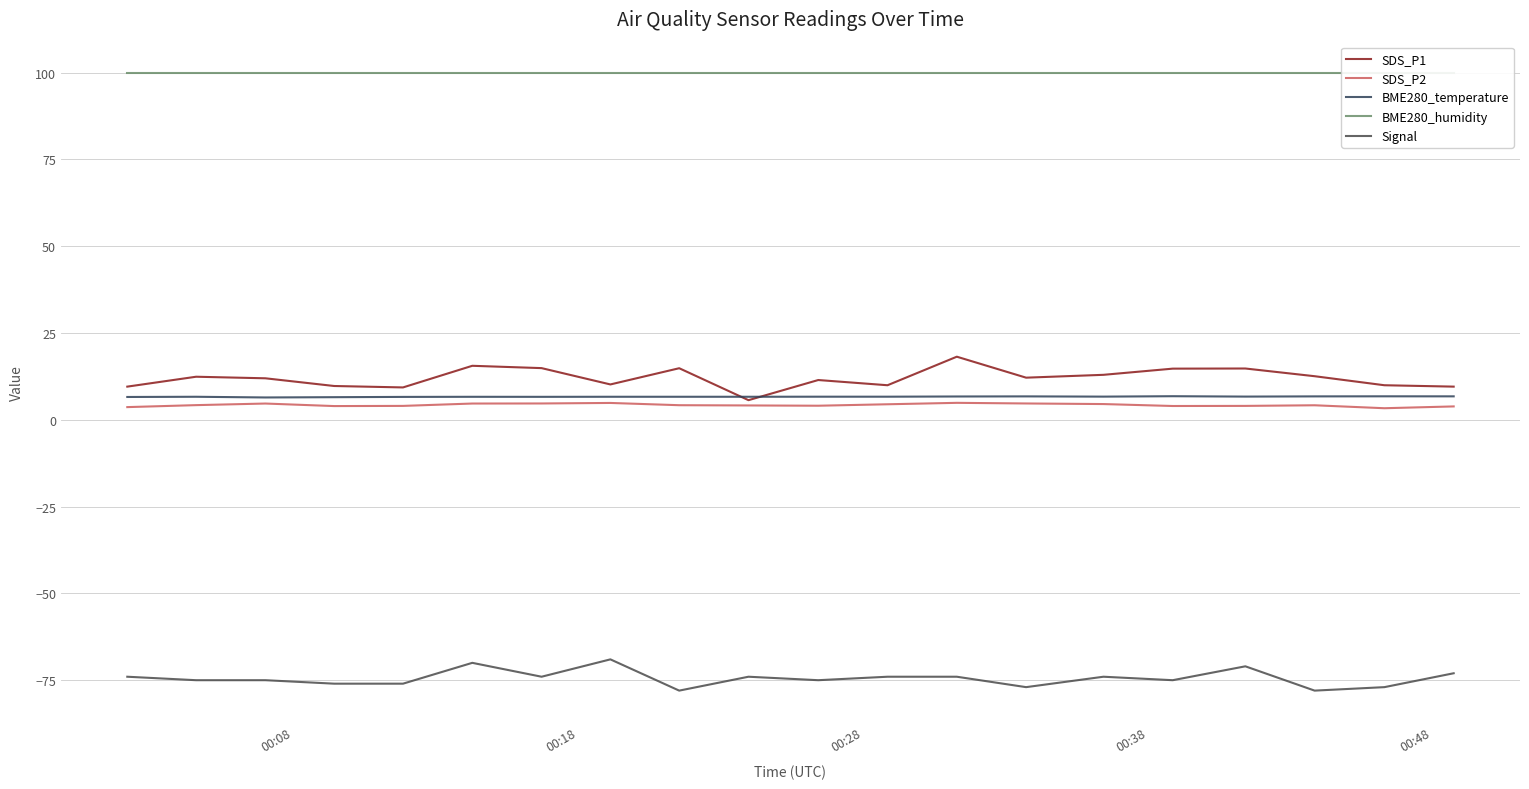

True or false: SDS_P2 has more than 0 points higher than both neighbors.

True